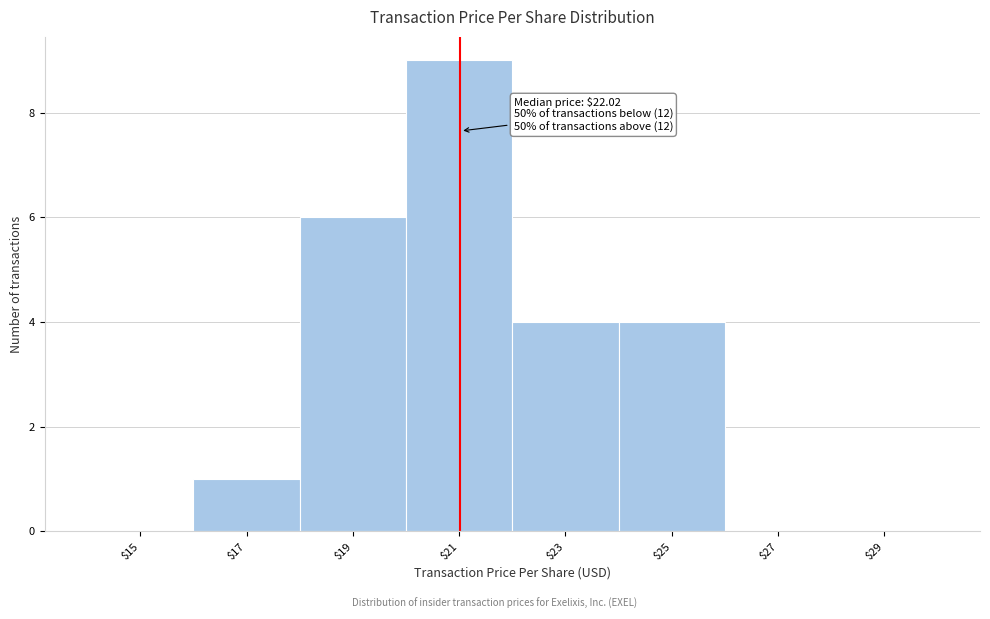

What is the approximate value at $21?

9